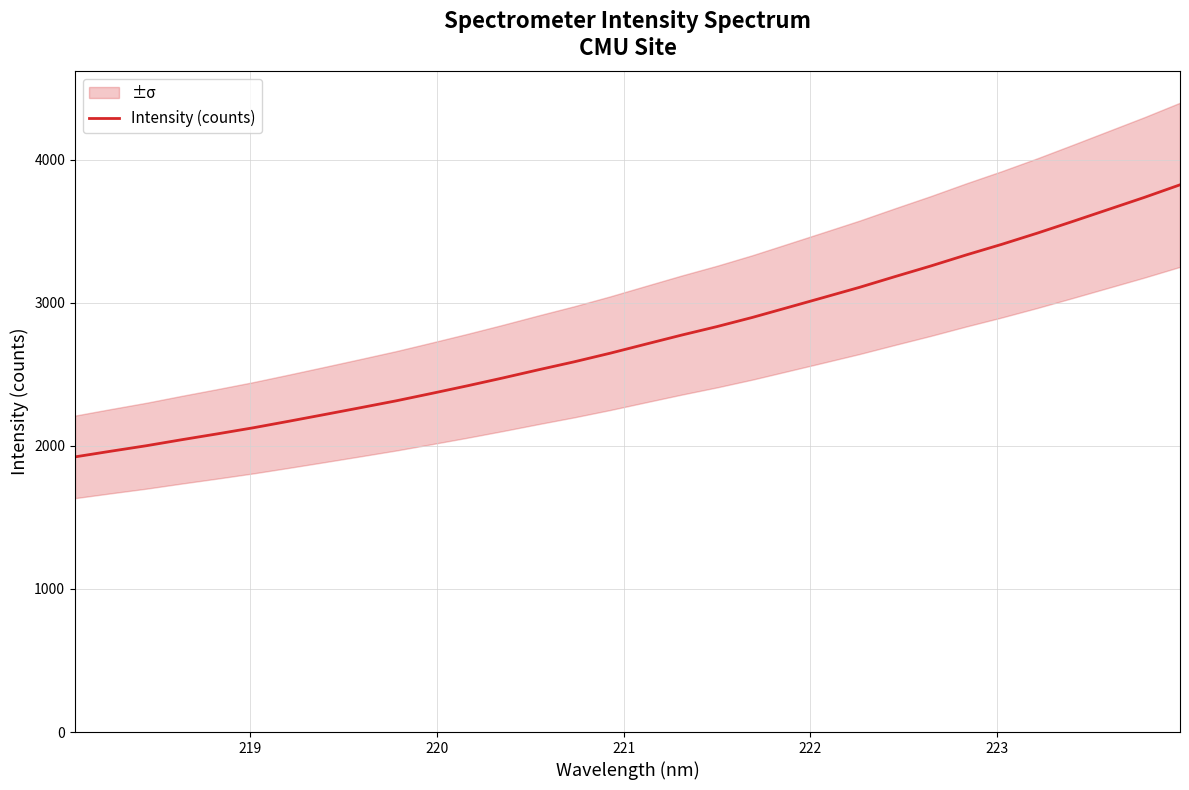

Reading left to right, list all the values displayed in this chart.

1922.8	1962.3	2000.8	2043.1	2084.1	2126.3	2172.1	2219.0	2266.4	2314.5	2366.5	2419.6	2474.7	2531.9	2587.5	2647.1	2710.5	2773.4	2833.3	2897.8	2967.4	3037.3	3107.6	3182.9	3256.7	3334.4	3408.6	3487.0	3569.3	3652.8	3736.3	3824.1